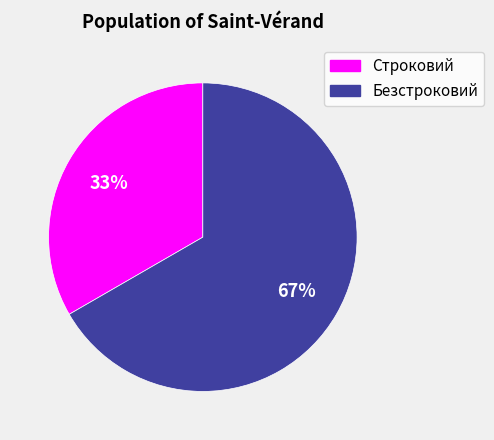

To the nearest percent, what percentage of the pie is Строковий?

33%